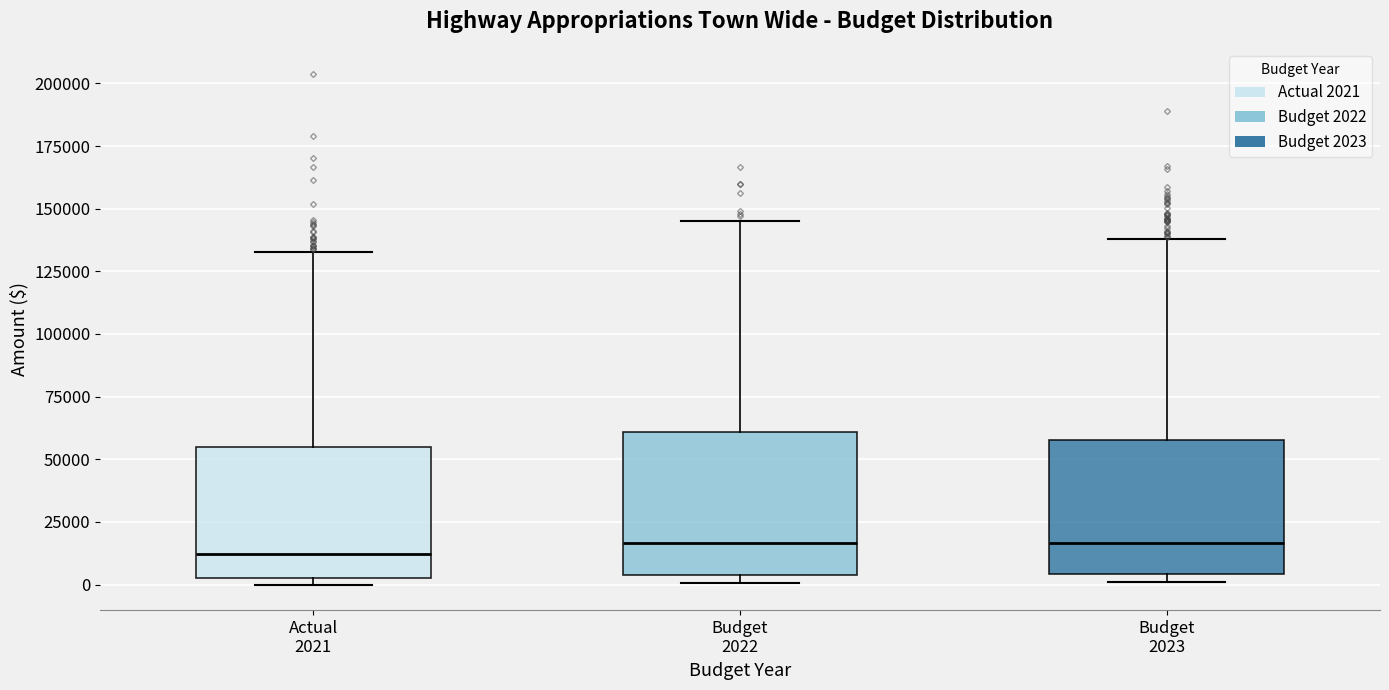

Where is the lower edge of the box for Budget 2023 on the y-axis? The values are not printed on the chart, so give them approximately, as read against the axis.

5000